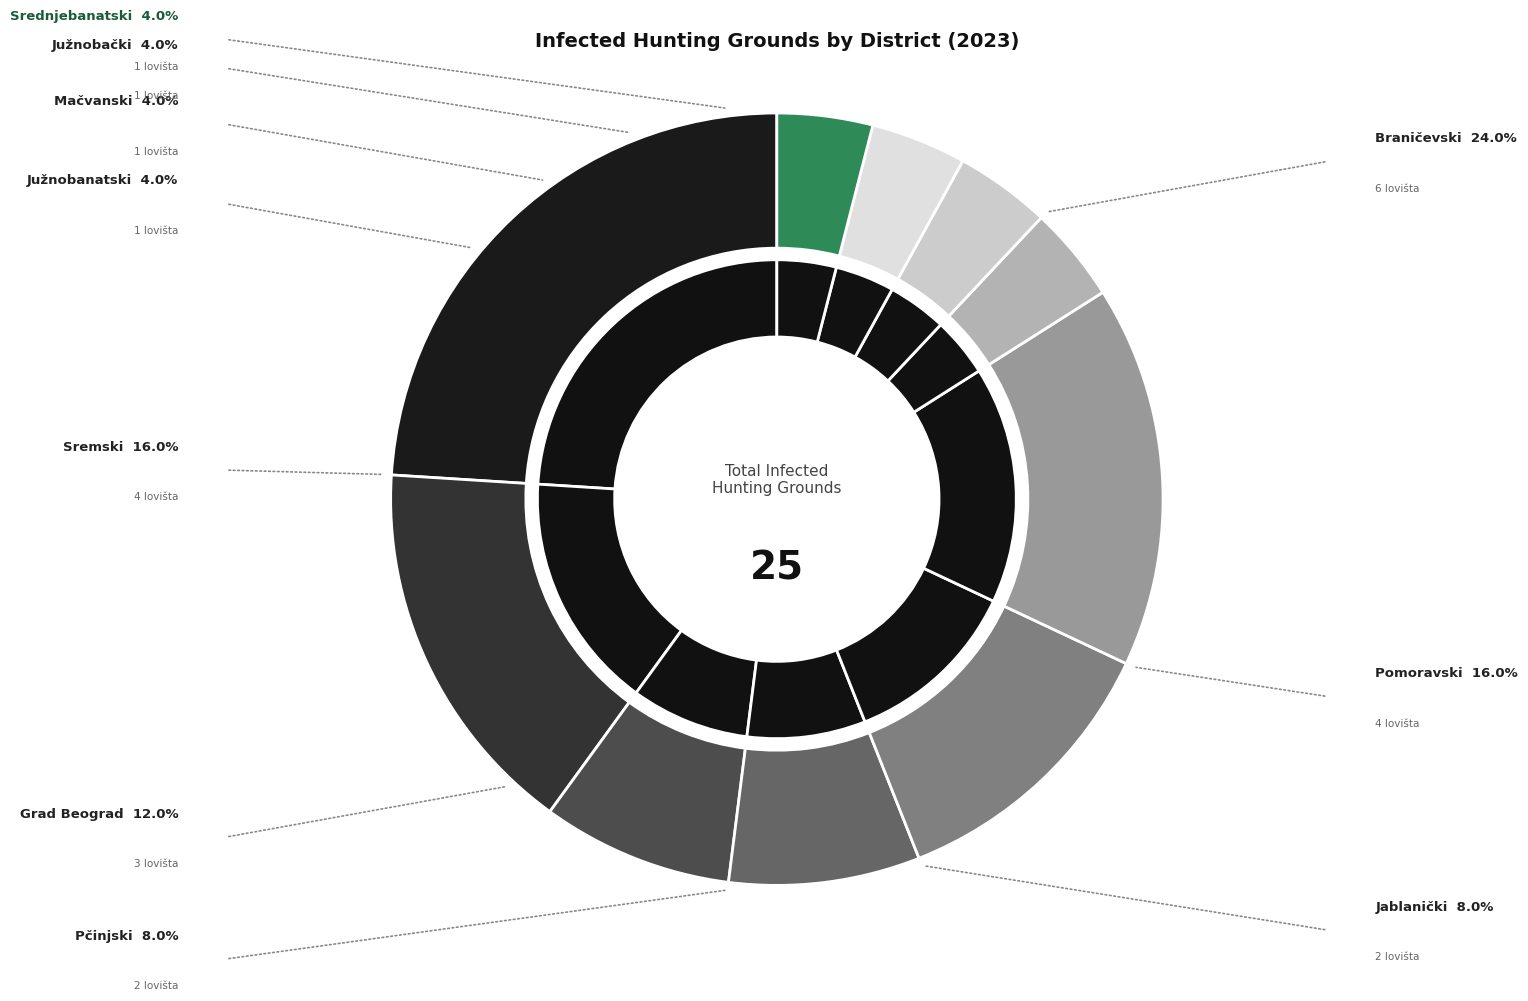

To the nearest percent, what portion does Grad Beograd represent?

12%